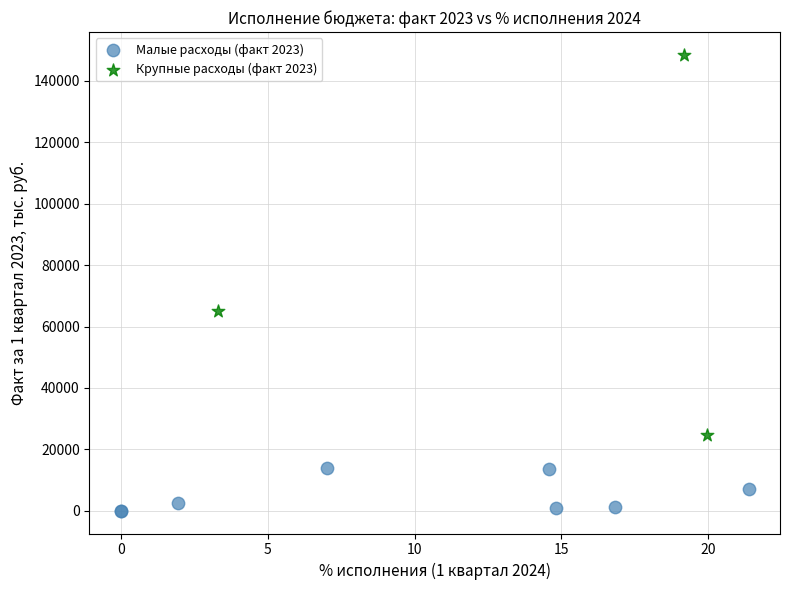

Which series contains the highest Y value?

Крупные расходы (факт 2023)